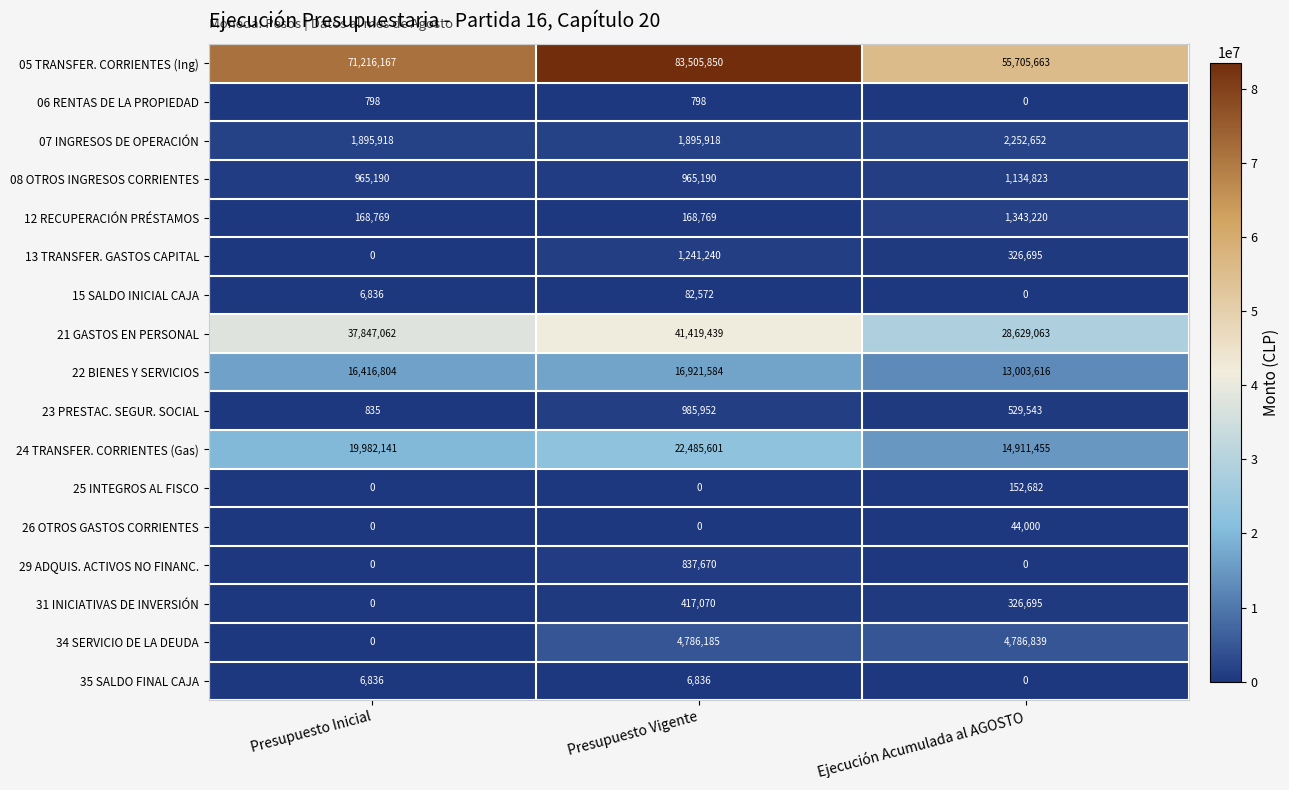

True or false: 15 SALDO INICIAL CAJA has a value of 9516 at Presupuesto Inicial.

False